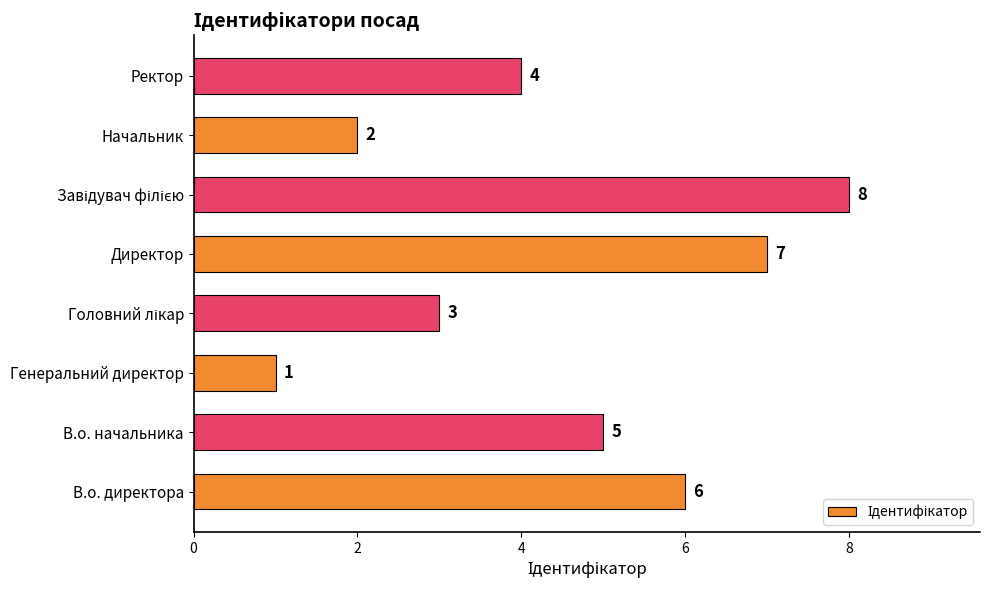

Approximately how many times larger is the value at В.о. директора compared to В.о. начальника?

1.2